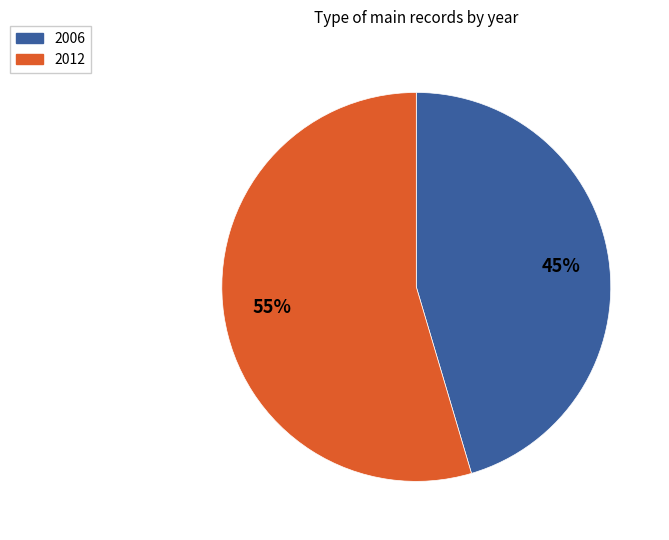

Which category has the biggest portion of the pie?

2012